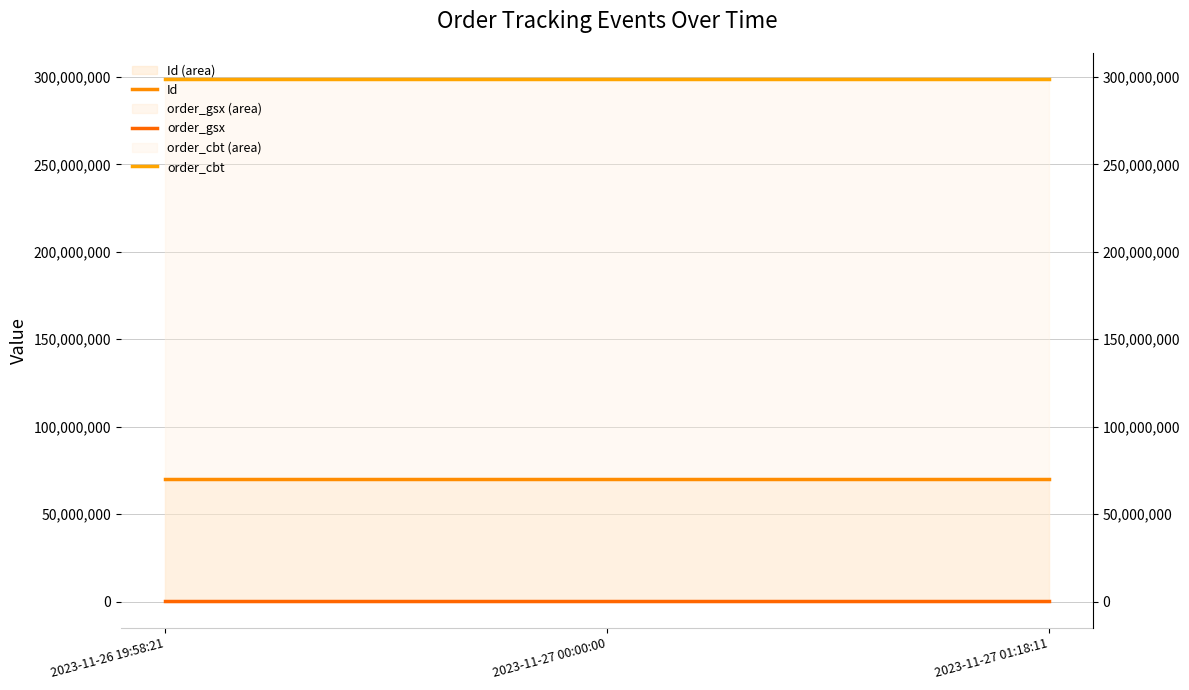

How many categories are shown in the chart?

3